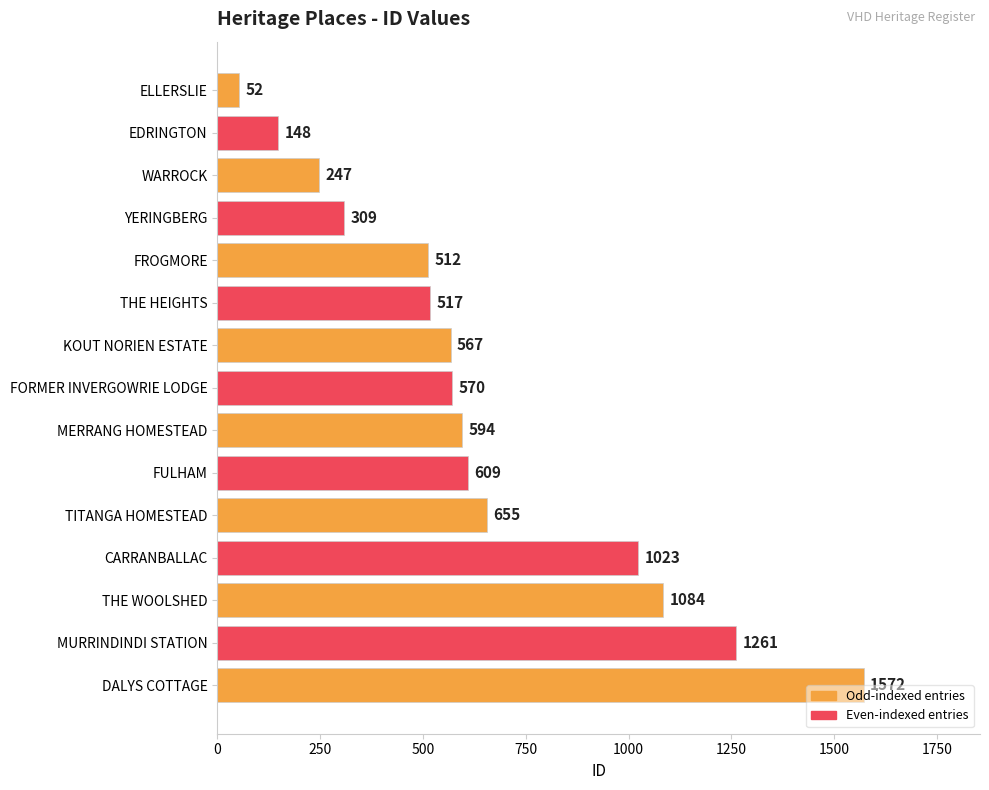

Rank the categories by value from lowest to highest.

ELLERSLIE, EDRINGTON, WARROCK, YERINGBERG, FROGMORE, THE HEIGHTS, KOUT NORIEN ESTATE, FORMER INVERGOWRIE LODGE, MERRANG HOMESTEAD, FULHAM, TITANGA HOMESTEAD, CARRANBALLAC, THE WOOLSHED, MURRINDINDI STATION, DALYS COTTAGE